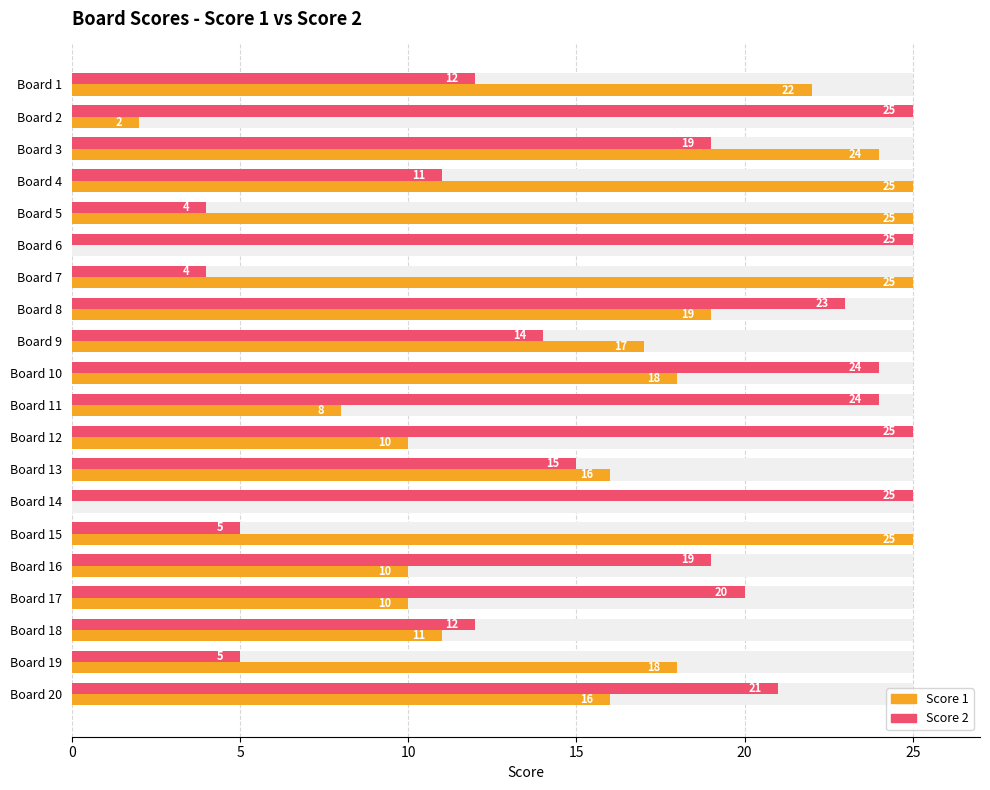

At how many categories does at least one series exceed 11?

20